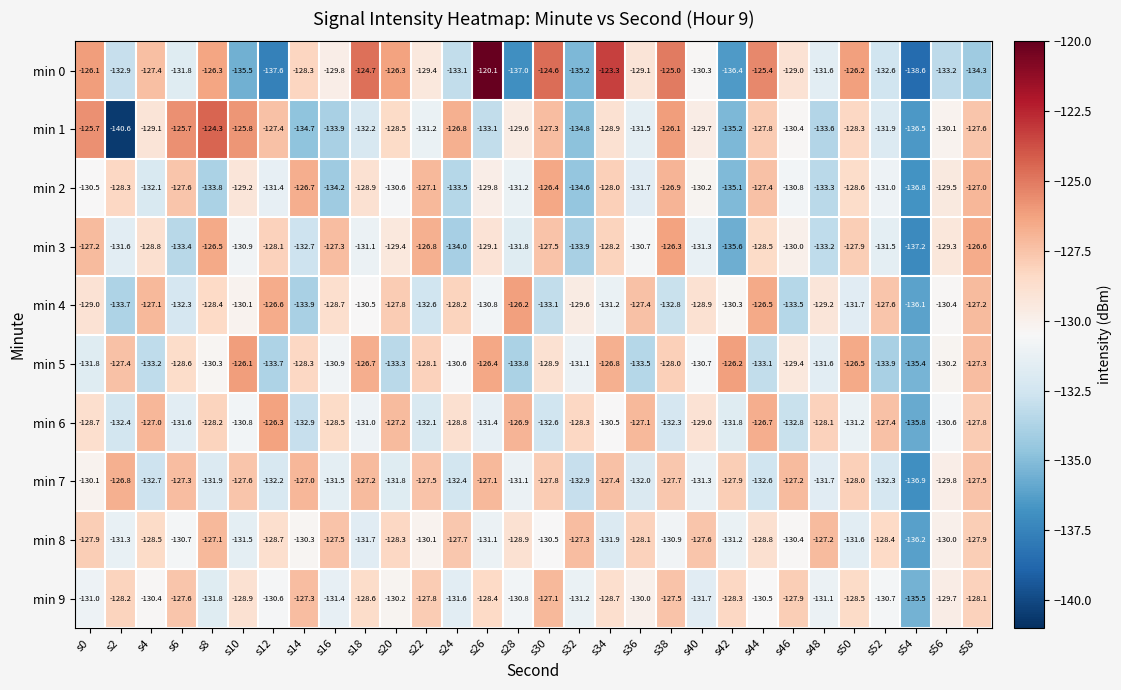

What is the total value across all series at s4?

-1296.3